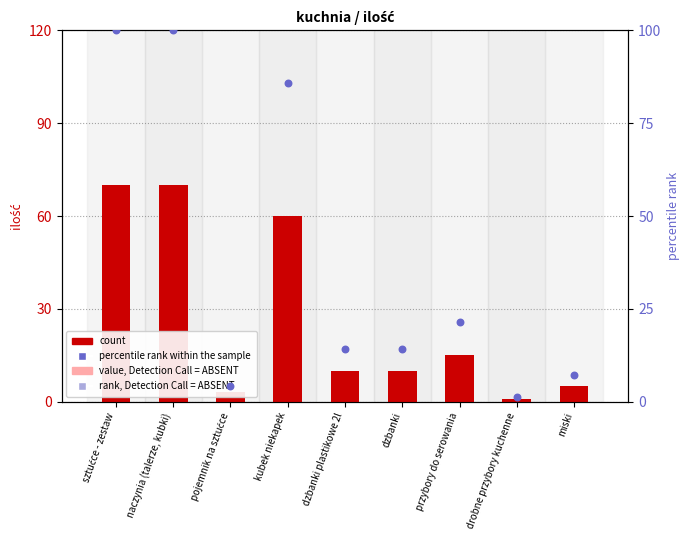

Which series has the largest total across all categories?

percentile rank within the sample